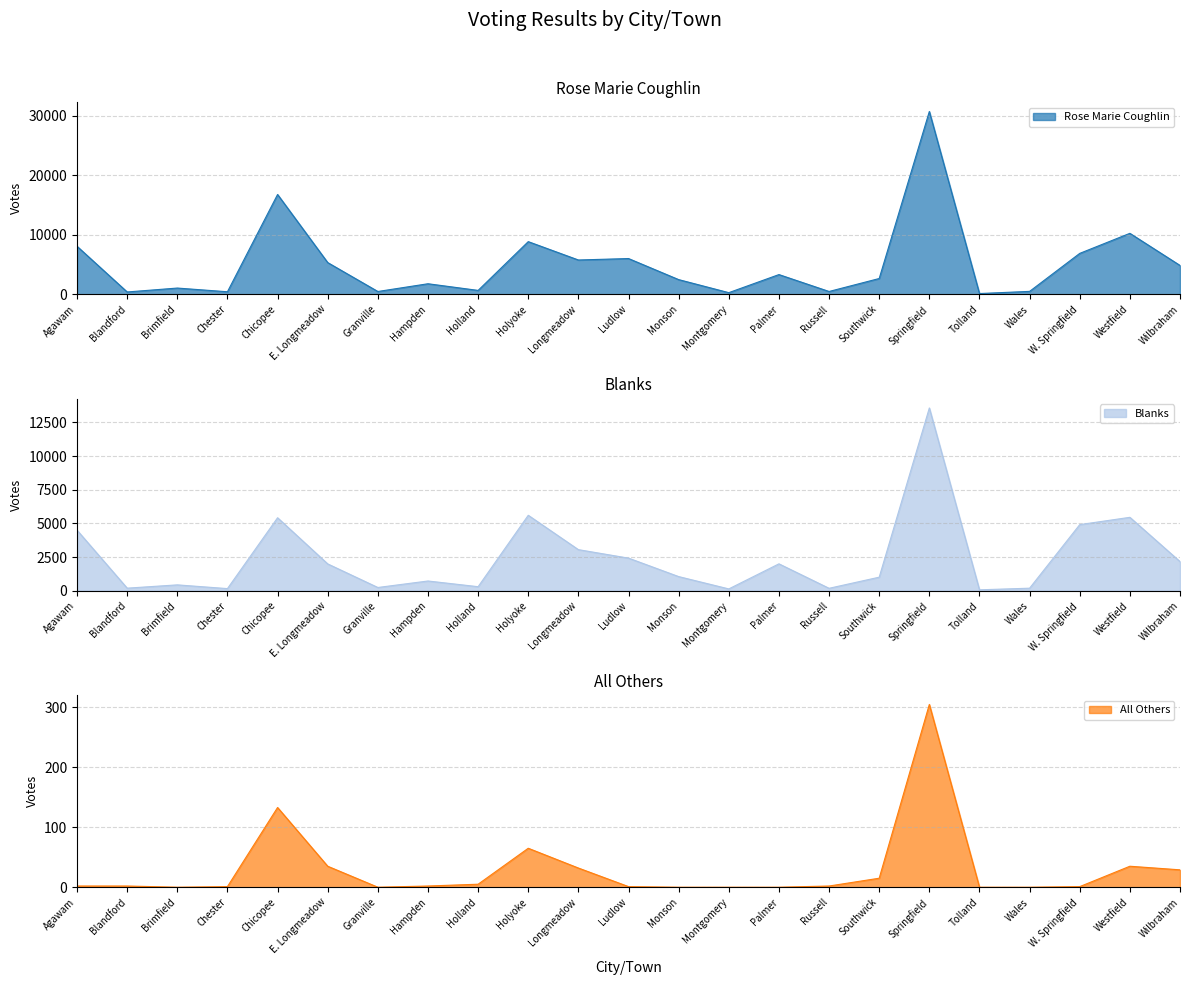

At how many categories does at least one series exceed 9432?

3